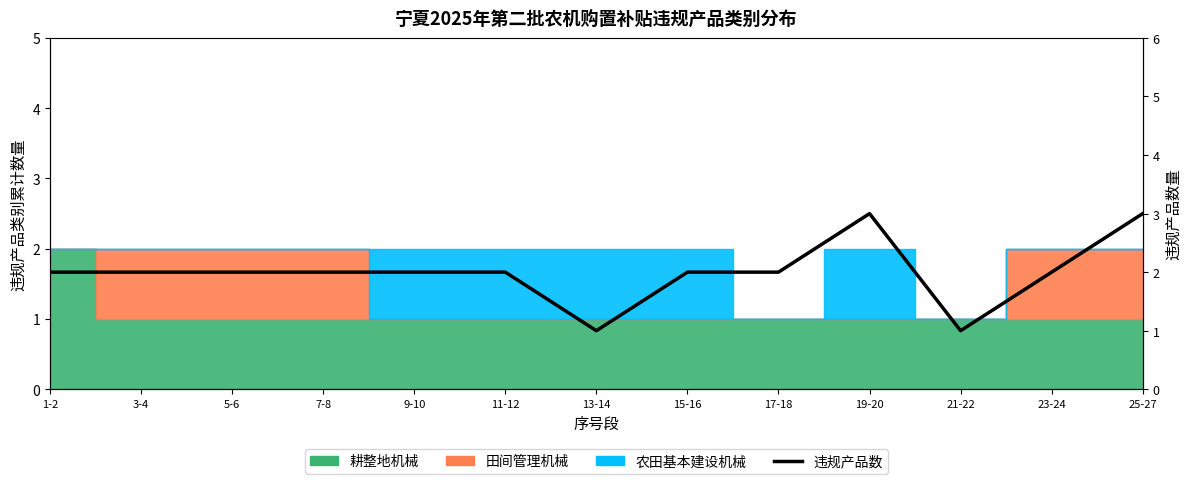

Count the number of values greater than 2.

2